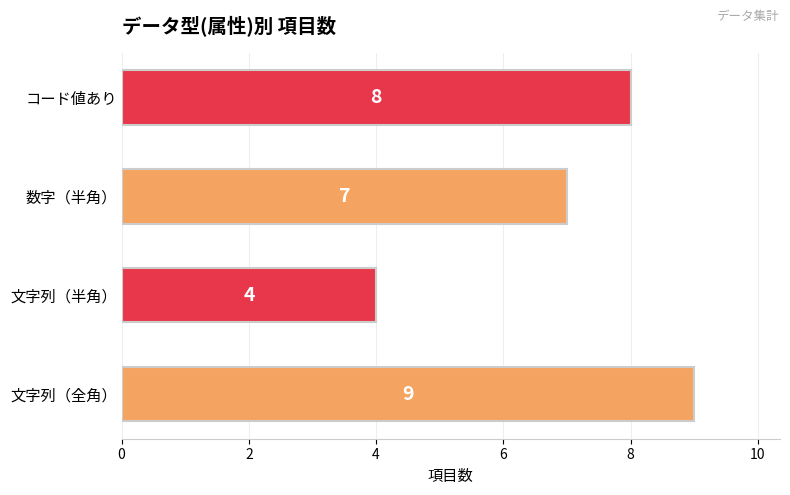

Reading top to bottom, what are all the values shown in this chart?

コード値あり=8	数字（半角）=7	文字列（半角）=4	文字列（全角）=9